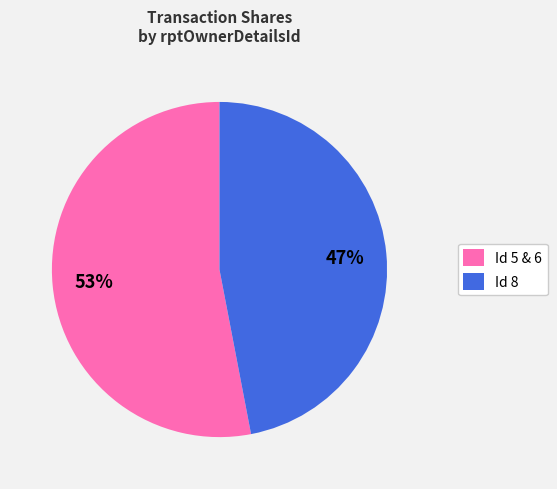

To the nearest percent, what is the difference between the largest and smallest slice percentages?

6%